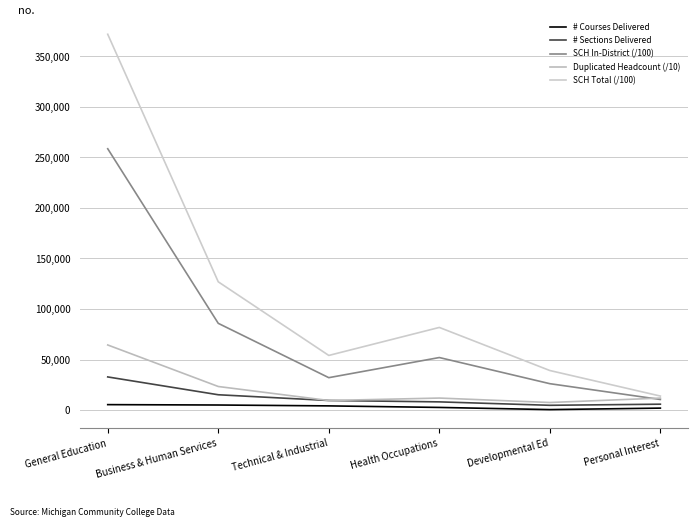

What is the spread (max minus min) of values at Developmental Ed?

38687.0